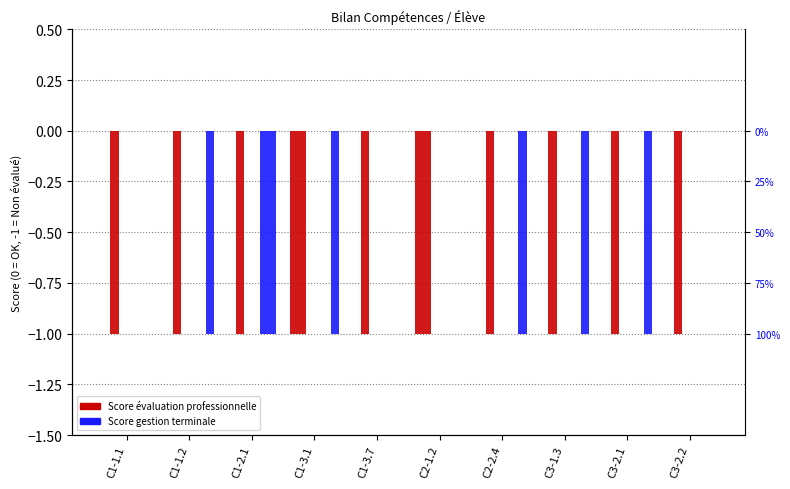

Which has a higher value, C1-1.2 or C1-2.1?

C1-1.2